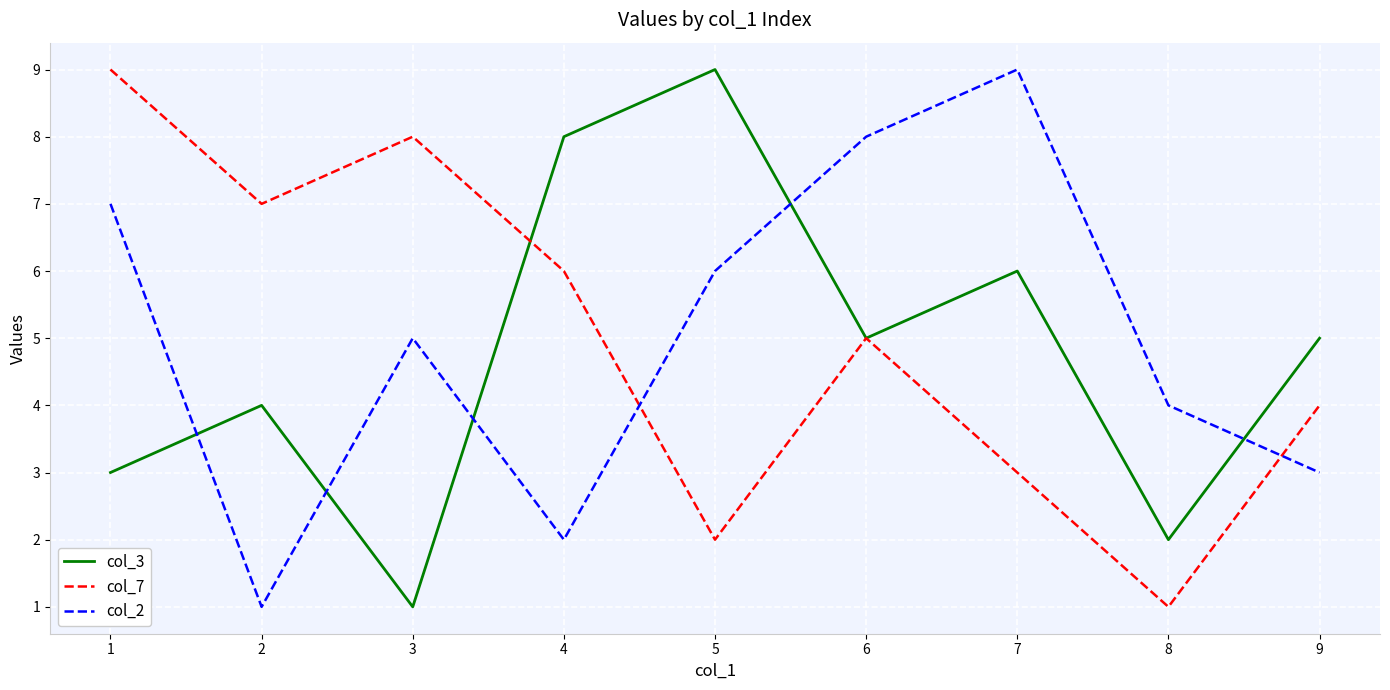

At 9, list the series in order from smallest to largest.

col_2, col_7, col_3